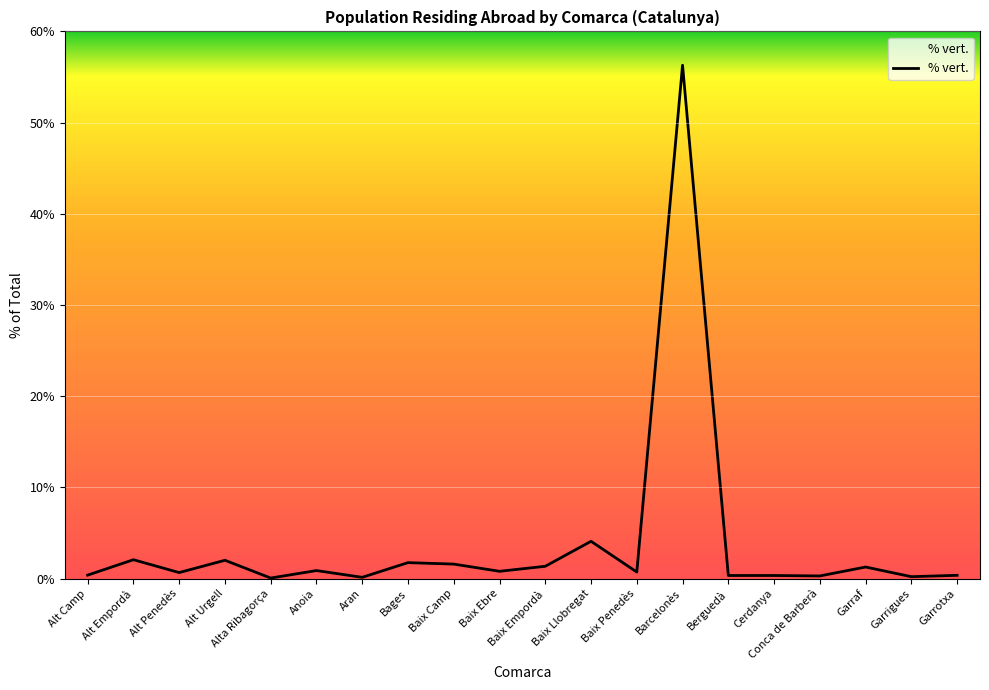

Does the chart display data point markers on the line(s)?

No